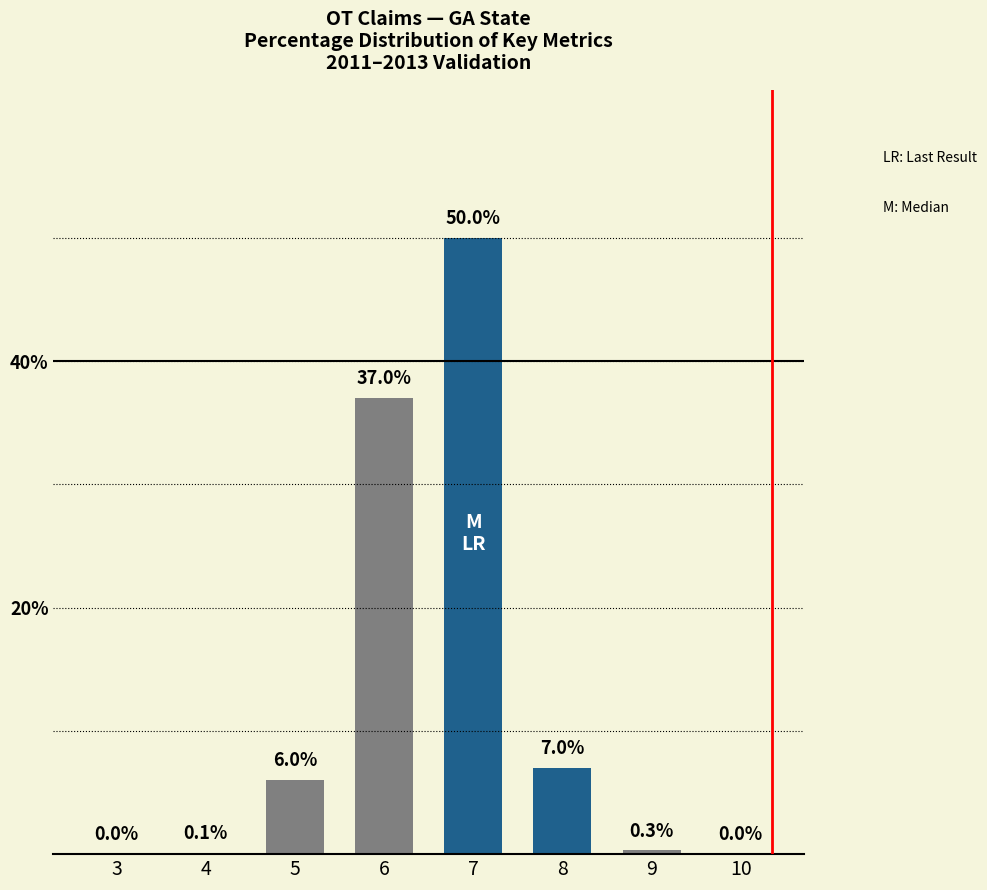

Reading left to right, what are all the values shown in this chart?

3=0.0	4=0.1	5=6.0	6=37.0	7=50.0	8=7.0	9=0.3	10=0.0